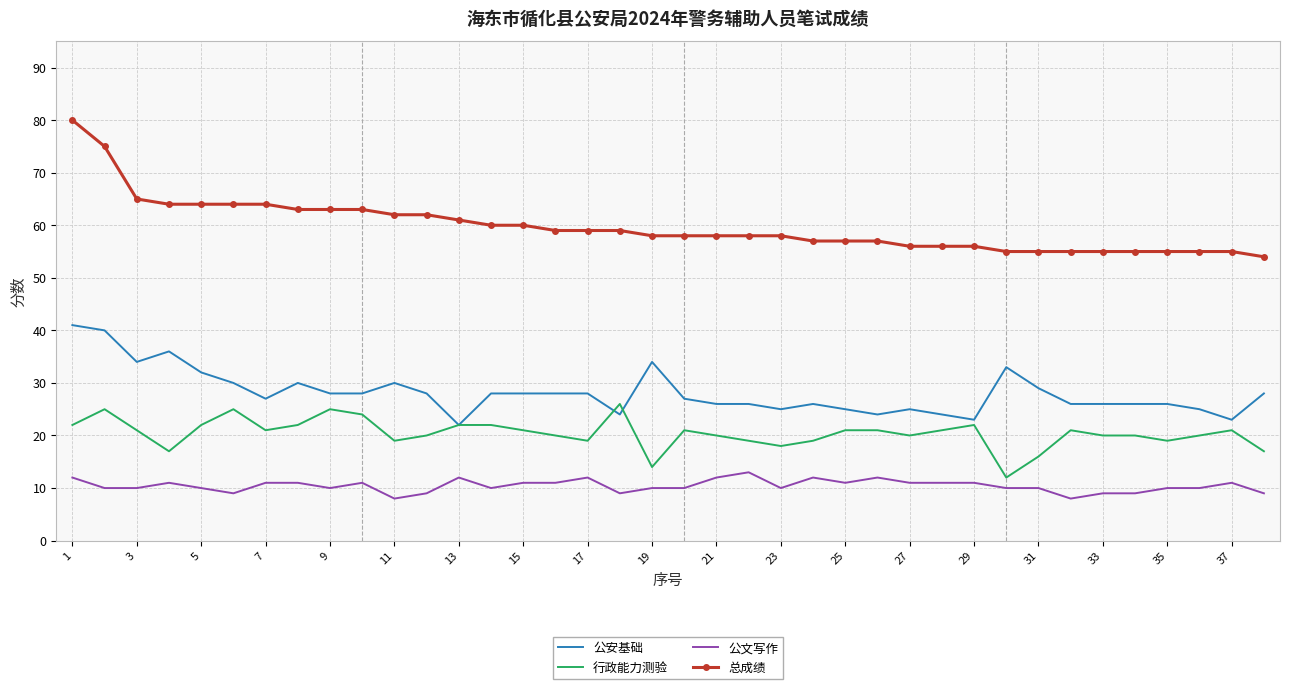

What is the smallest value displayed?

8